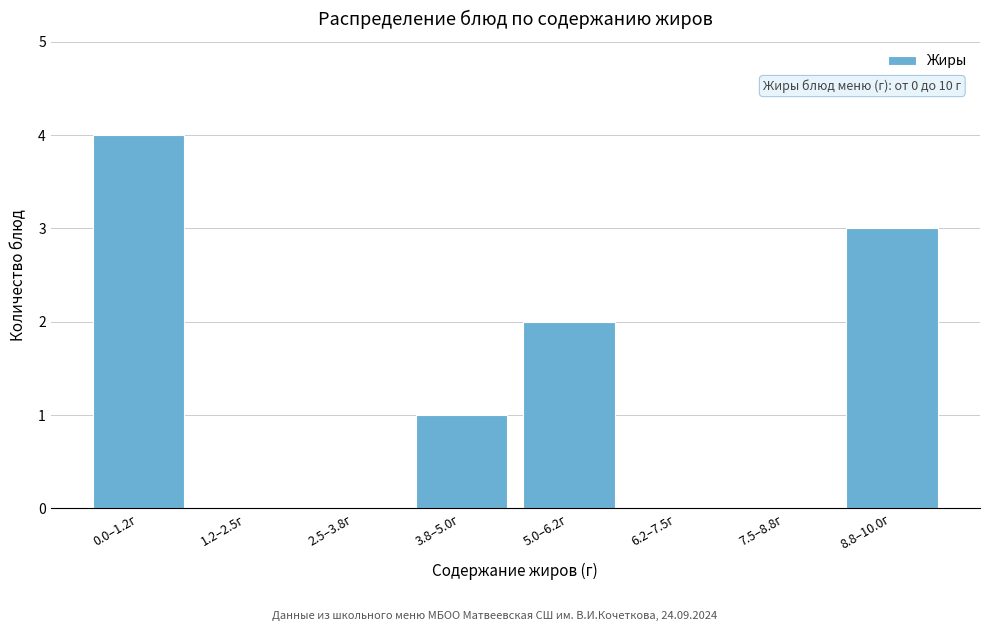

Reading right to left, what are all the values shown in this chart?

8.8–10.0г=3	7.5–8.8г=0	6.2–7.5г=0	5.0–6.2г=2	3.8–5.0г=1	2.5–3.8г=0	1.2–2.5г=0	0.0–1.2г=4